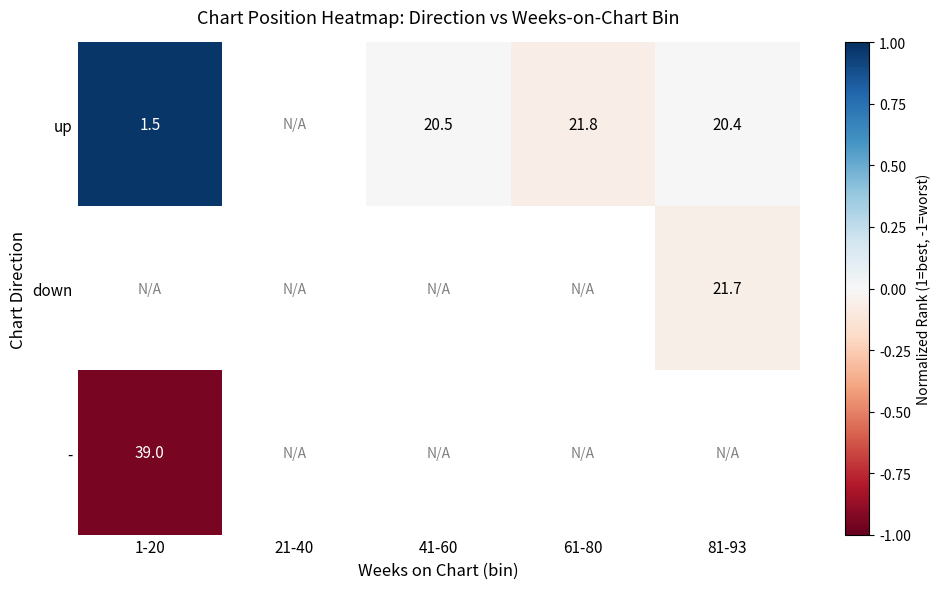

Is the value of down at 81-93 greater than the value of - at 1-20?

Yes